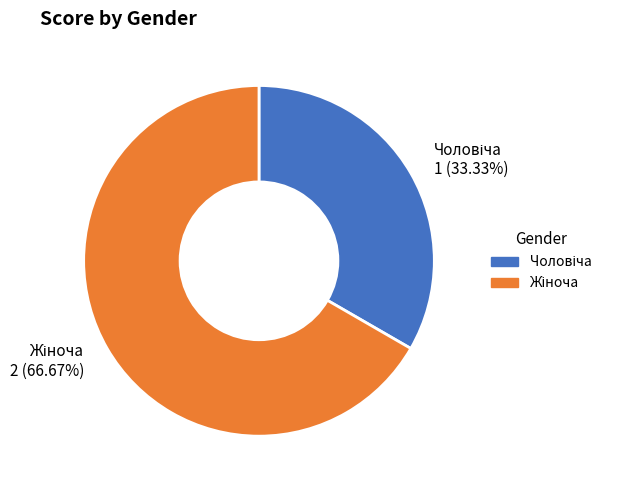

Is there a majority slice in this chart?

Yes